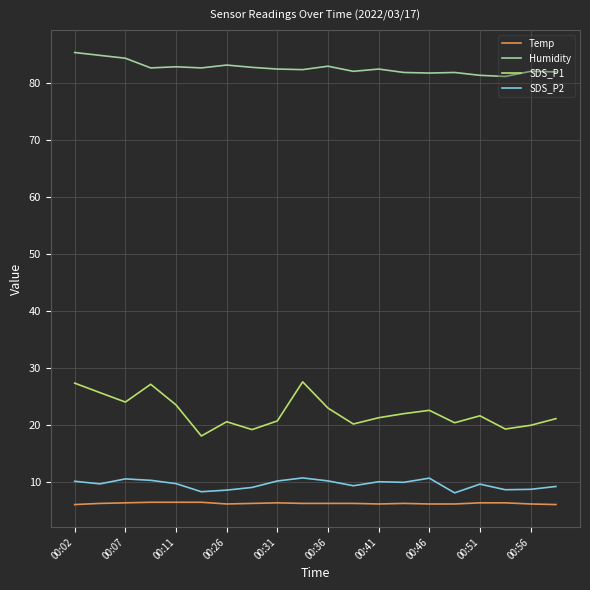

Which series has the largest range (max minus min)?

SDS_P1